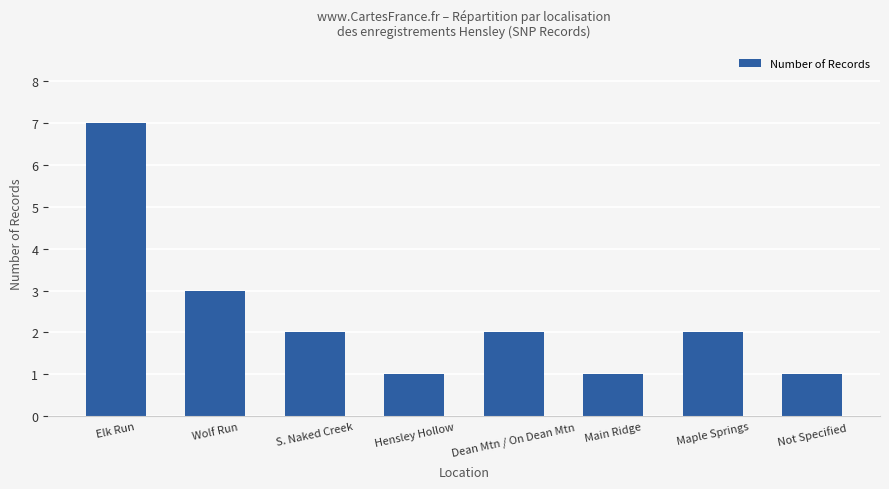

Read the value at Elk Run.

7